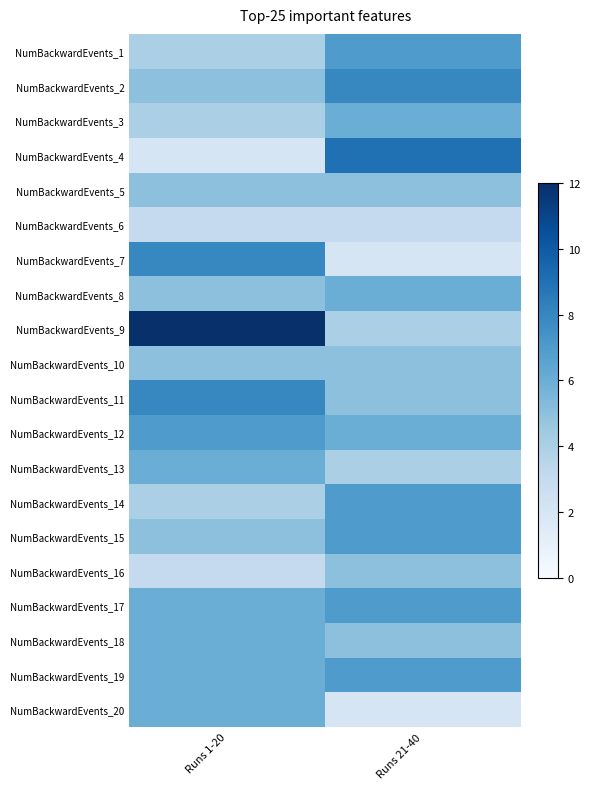

What is the spread (max minus min) of values at Runs 1-20?

10